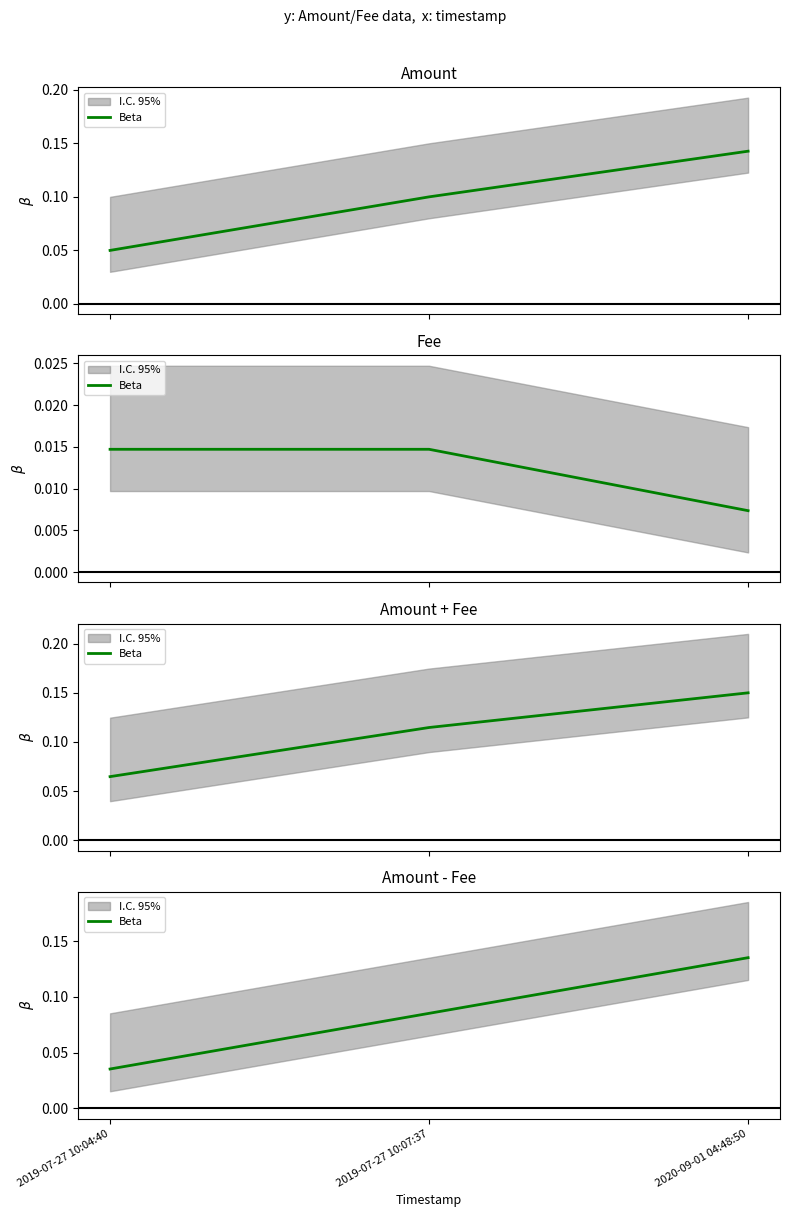

What position from the right is 2019-07-27 10:04:40?

3